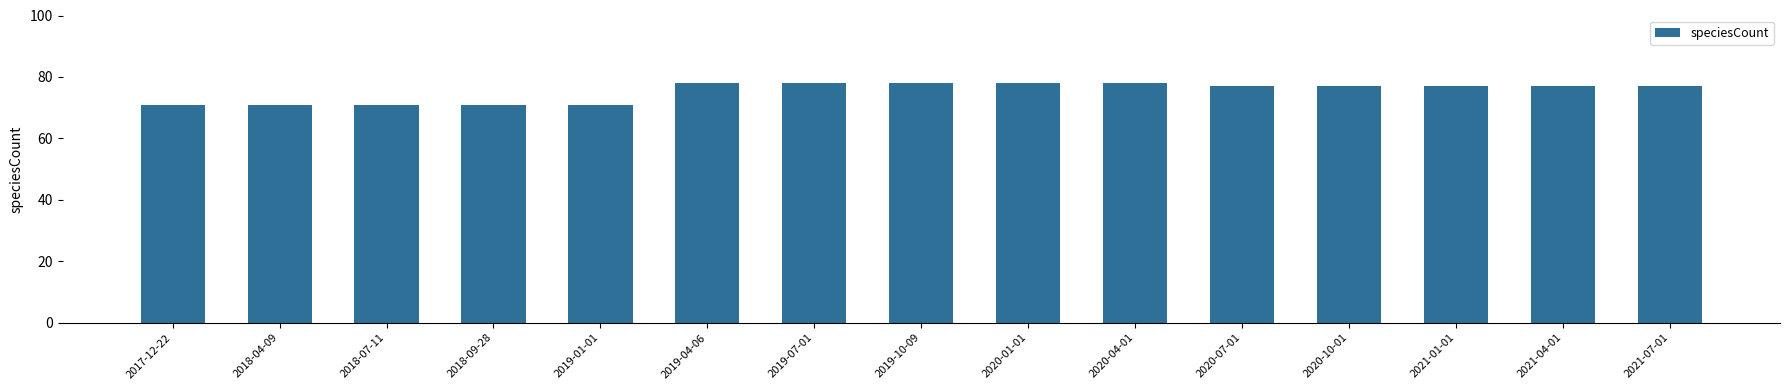

Where does the data first go above 77?

2019-04-06